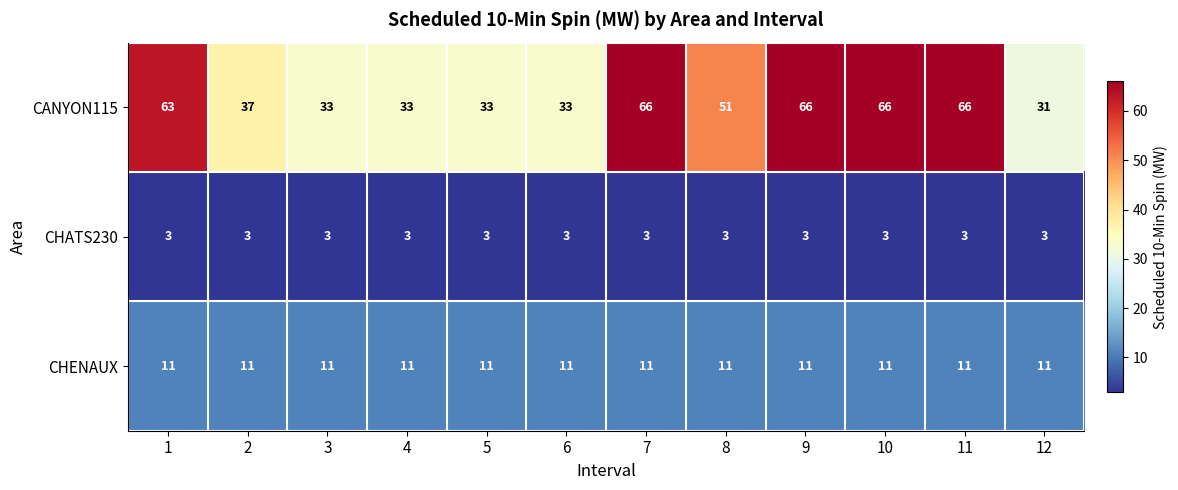

Rank the series by their average value, from highest to lowest.

CANYON115, CHENAUX, CHATS230